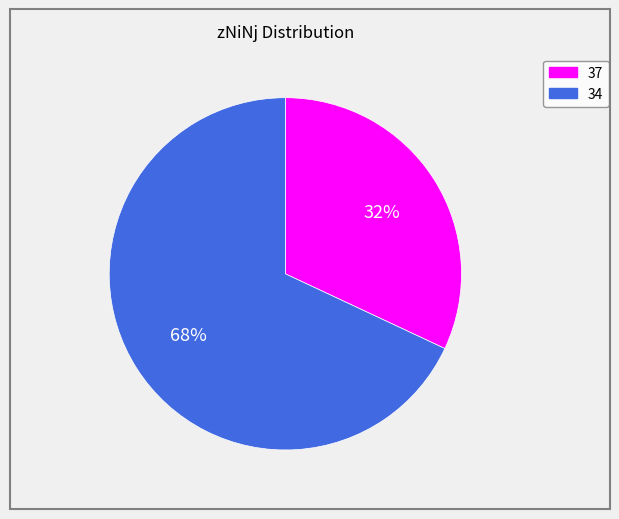

To the nearest percent, what percentage of the pie is 34?

68%